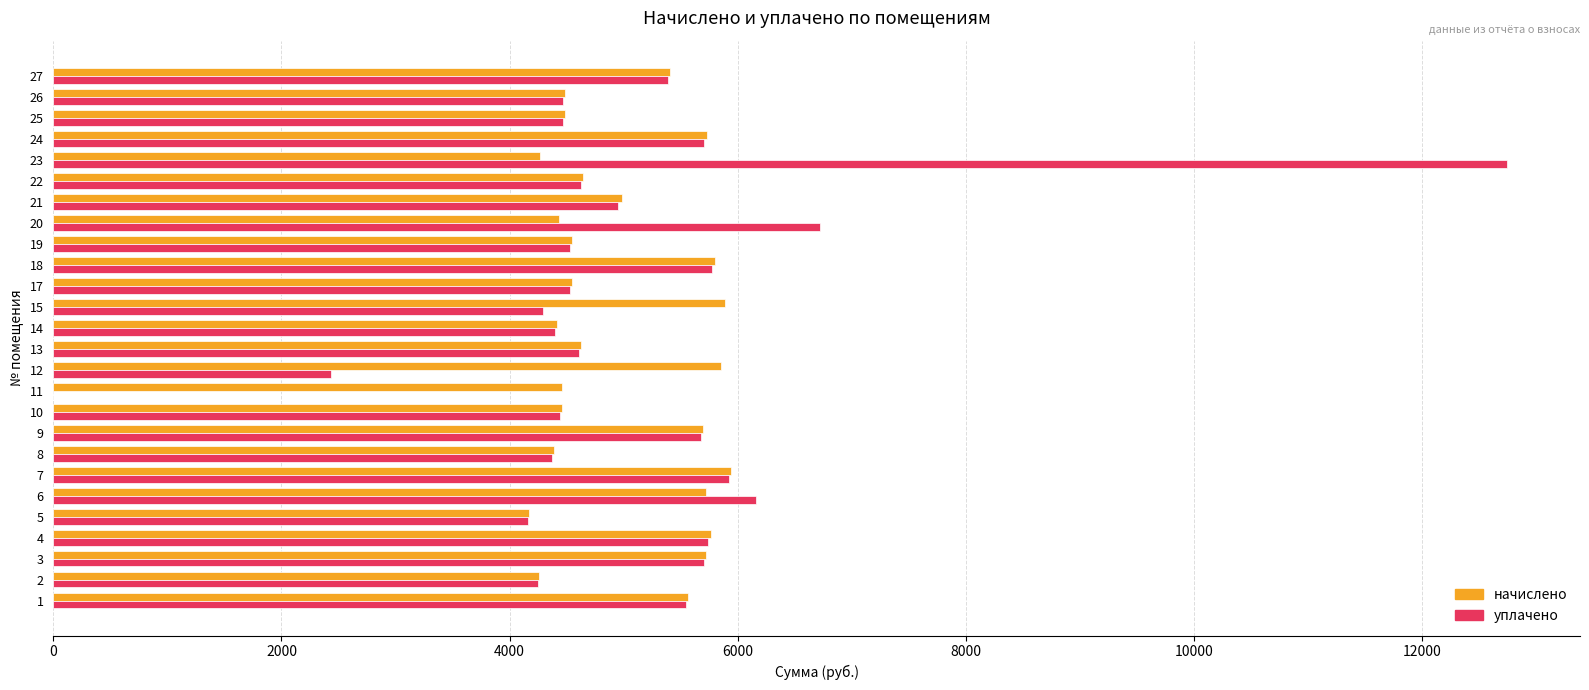

What is the maximum value shown in the chart?

12745.2